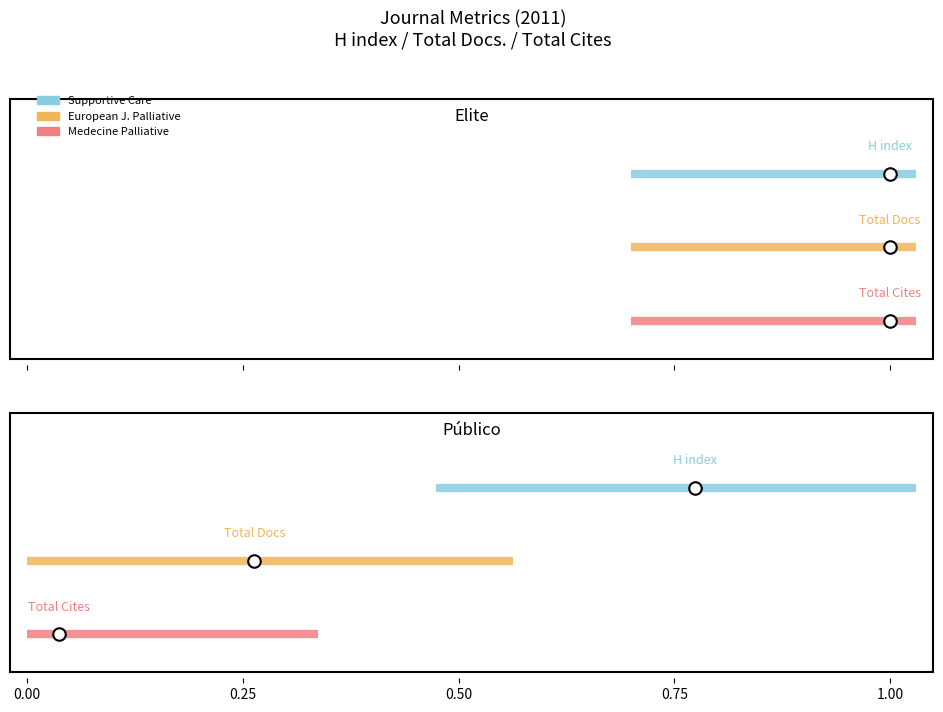

What is the maximum value for European J. Palliative?

1